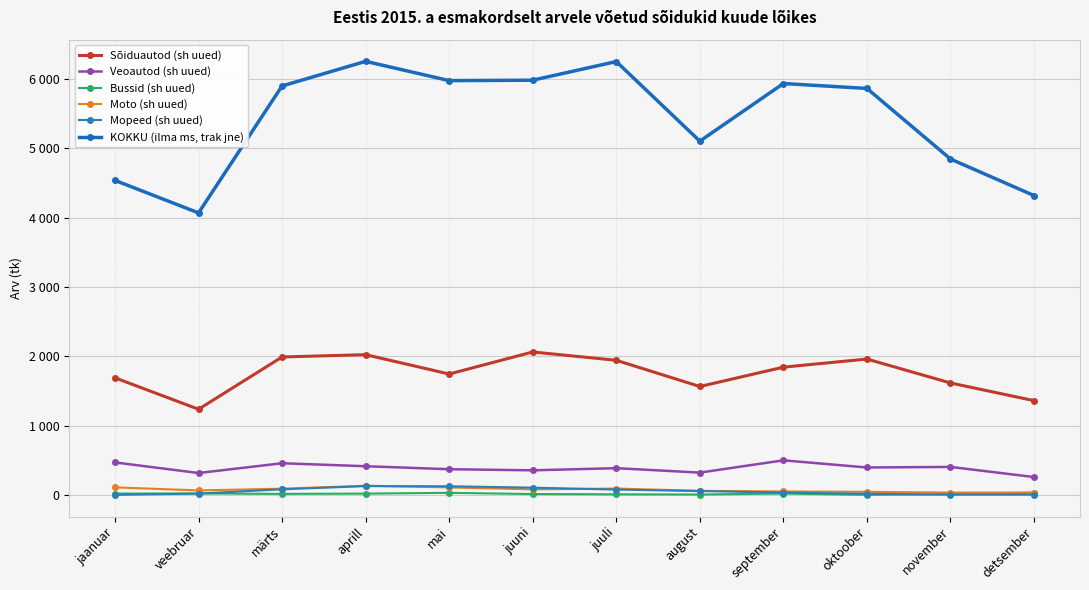

At which label does Bussid (sh uued) reach its minimum?

oktoober